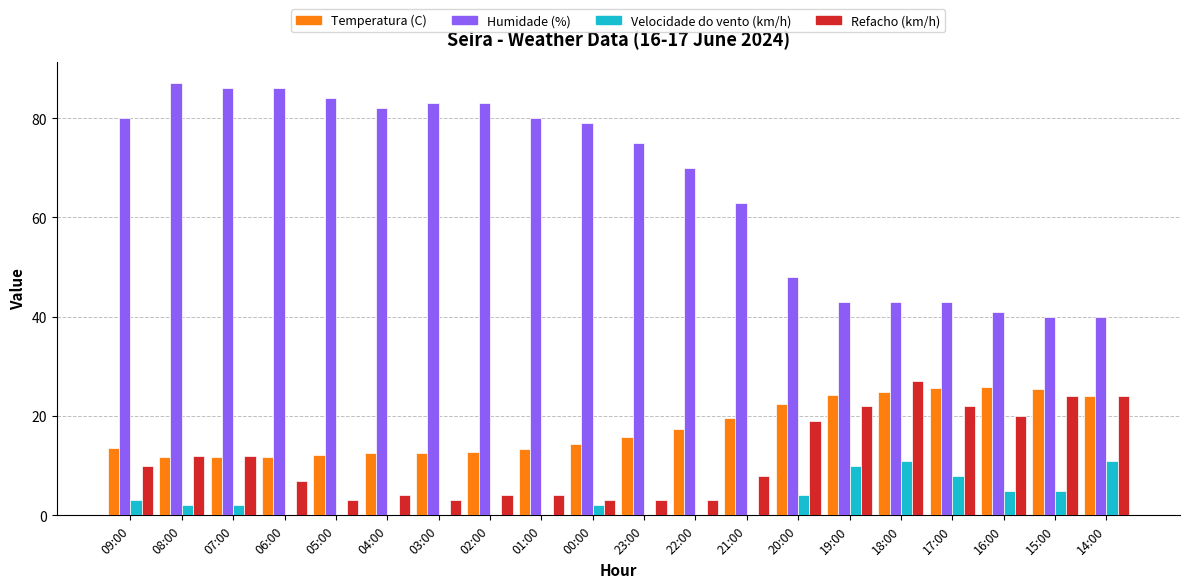

Is it true that Refacho (km/h) equals 37.1 at 14:00?

False